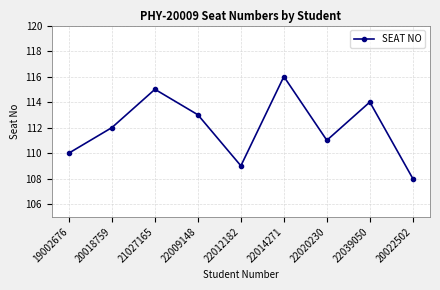

What position from the right is 22014271?

4